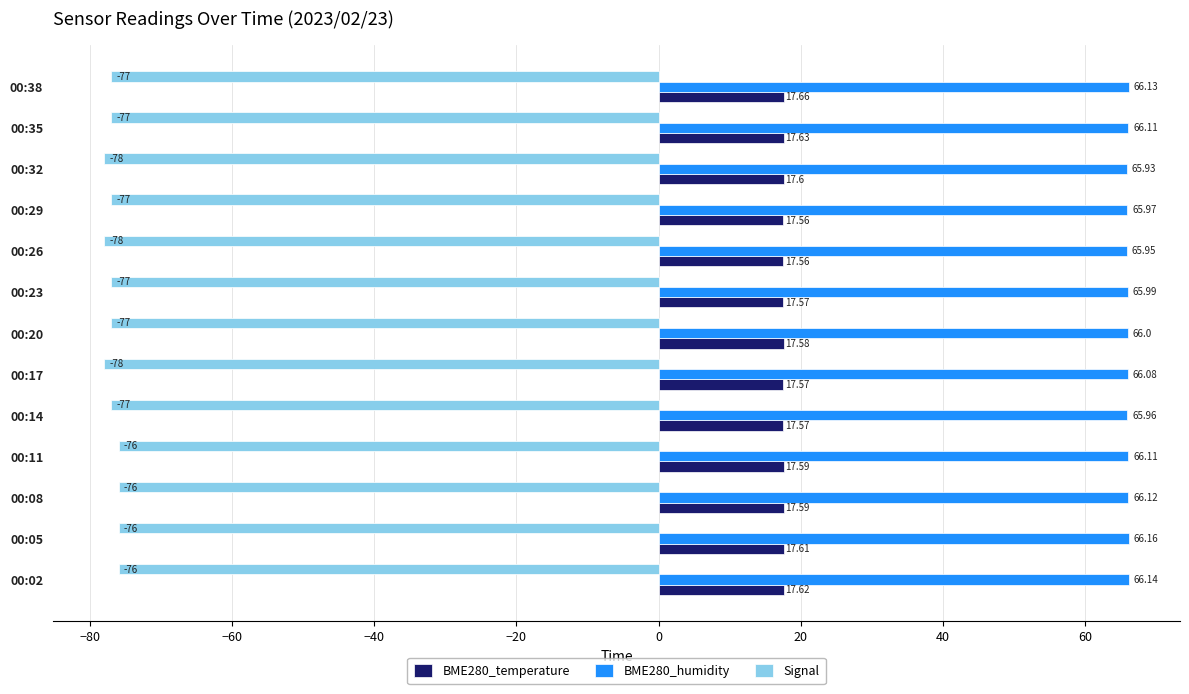

What is the difference between the maximum and second lowest values in the Signal series?

2.0